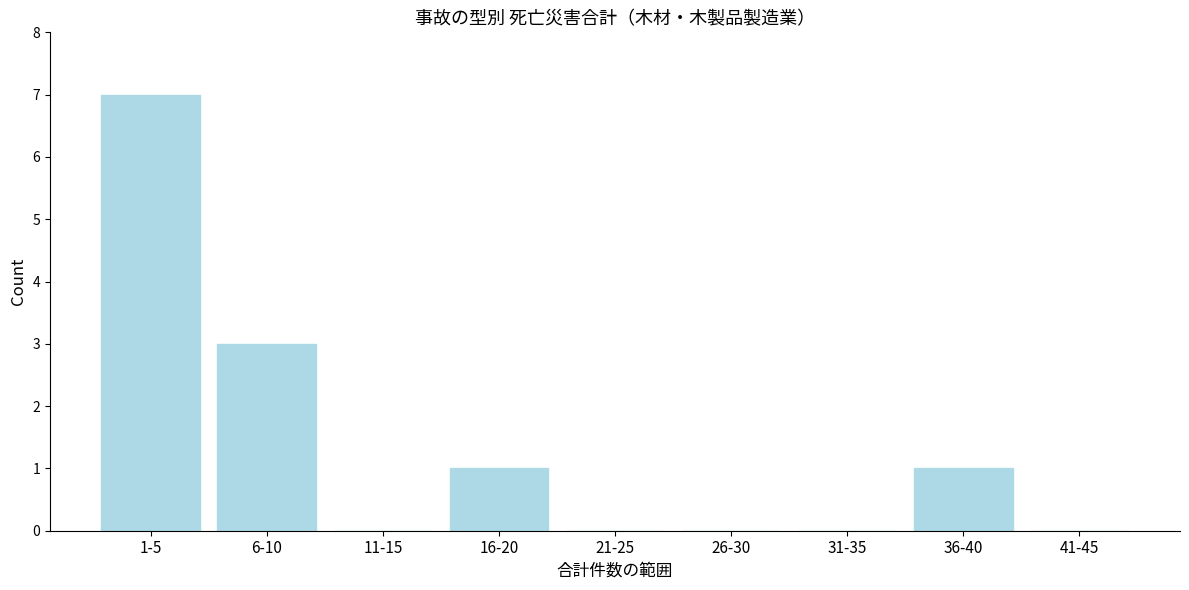

Reading right to left, list all the values displayed in this chart.

41-45=0	36-40=1	31-35=0	26-30=0	21-25=0	16-20=1	11-15=0	6-10=3	1-5=7